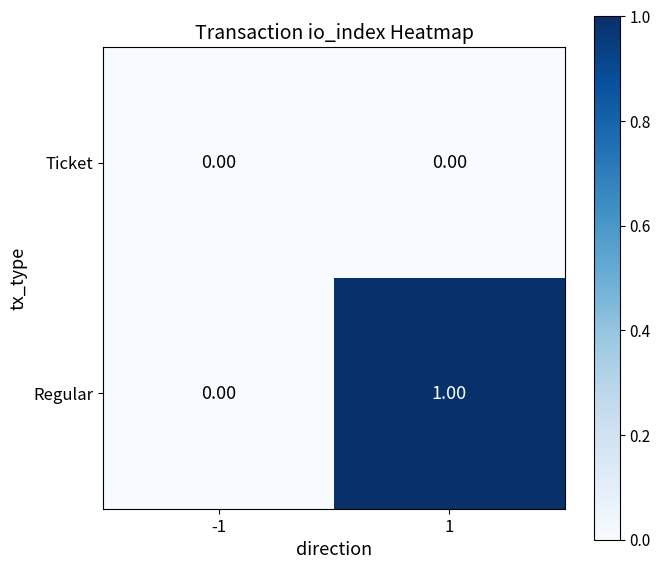

Which series has the largest total across all categories?

Regular